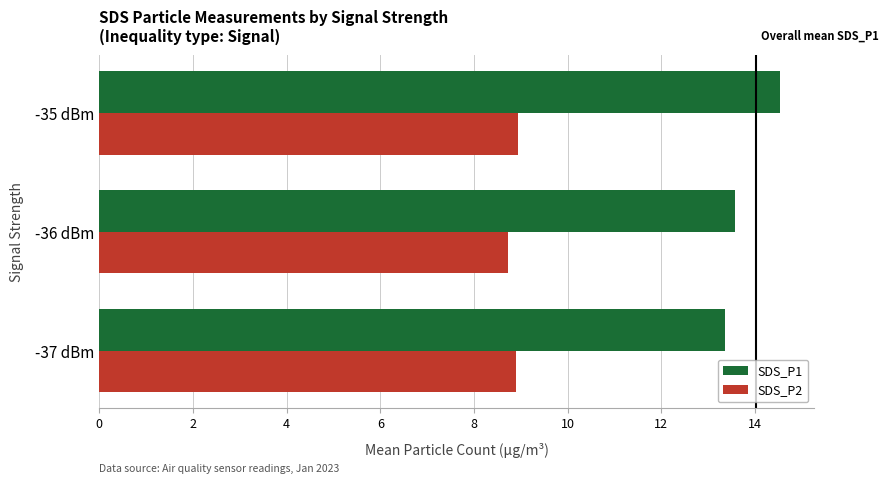

What is the lowest value of the SDS_P1 series?

13.4